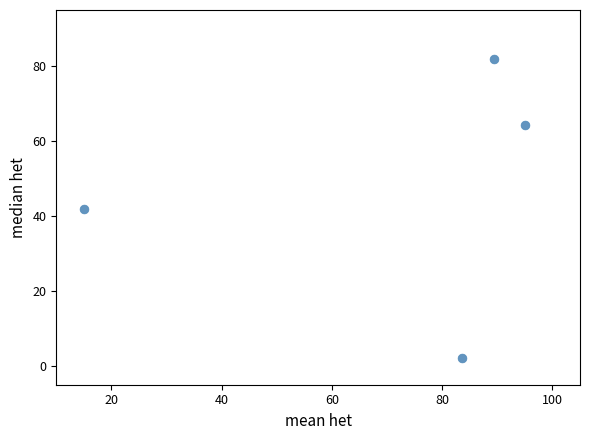

What is the range of X values (max minus min)?

80.0